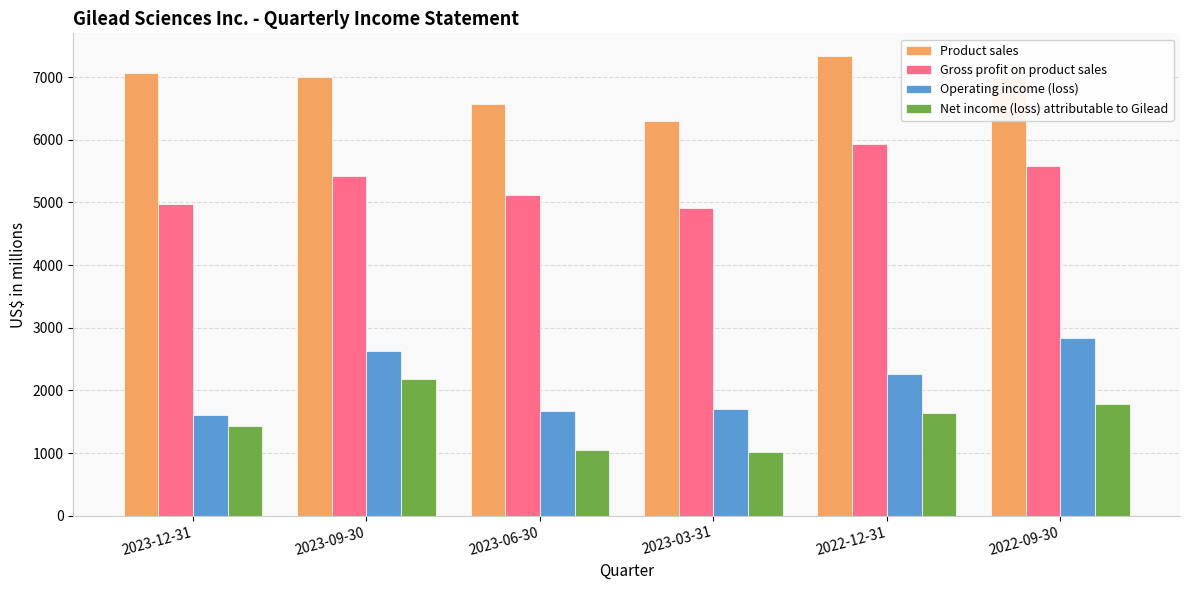

Which category has the highest value in the Net income (loss) attributable to Gilead series?

2023-09-30